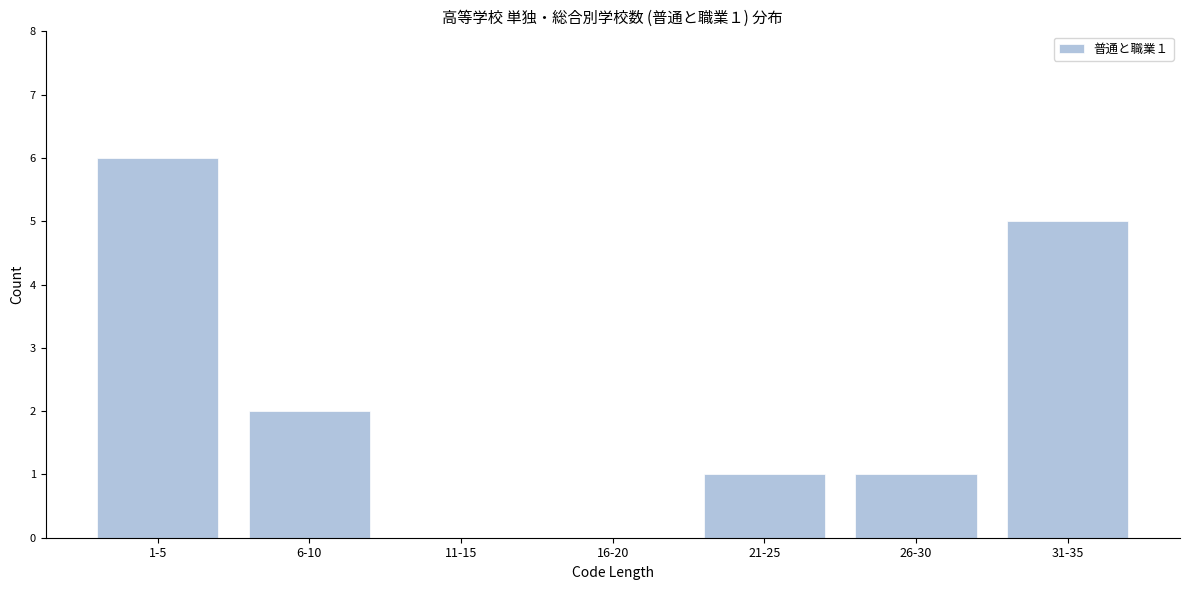

Reading left to right, transcribe all the data shown in this chart.

1-5=6	6-10=2	11-15=0	16-20=0	21-25=1	26-30=1	31-35=5